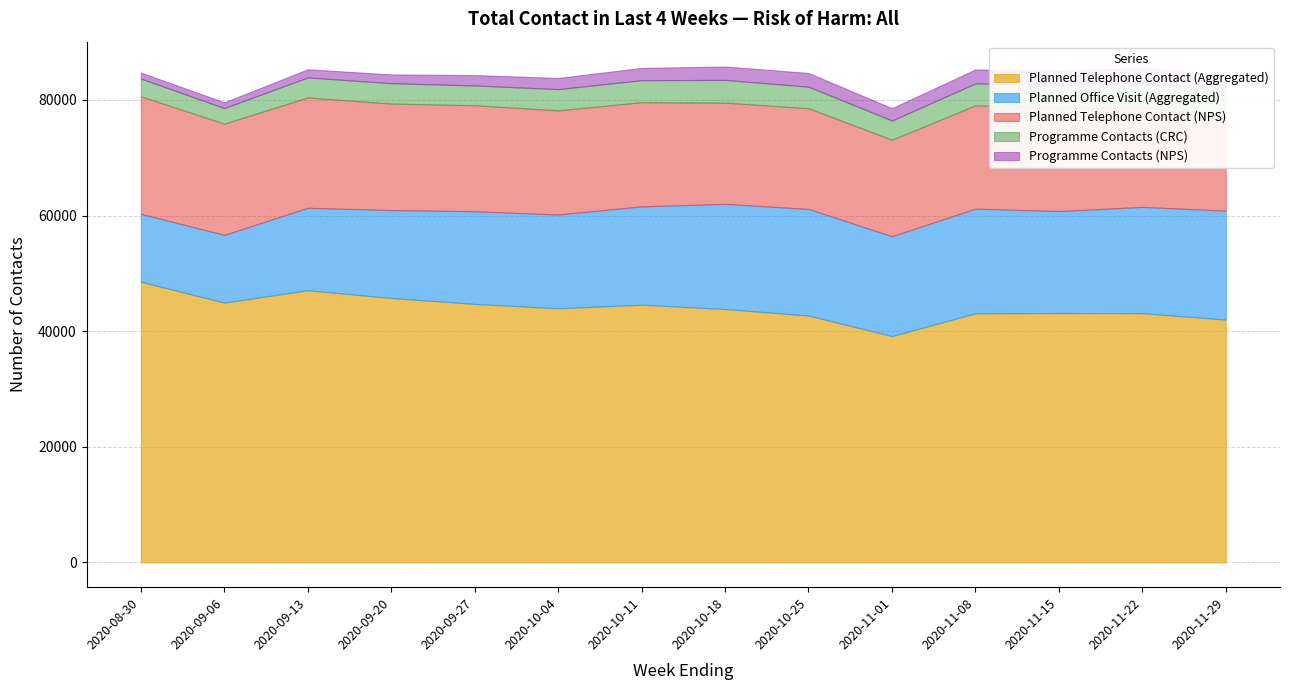

True or false: Planned Telephone Contact (NPS) has a value of 18019 at 2020-10-11.

True